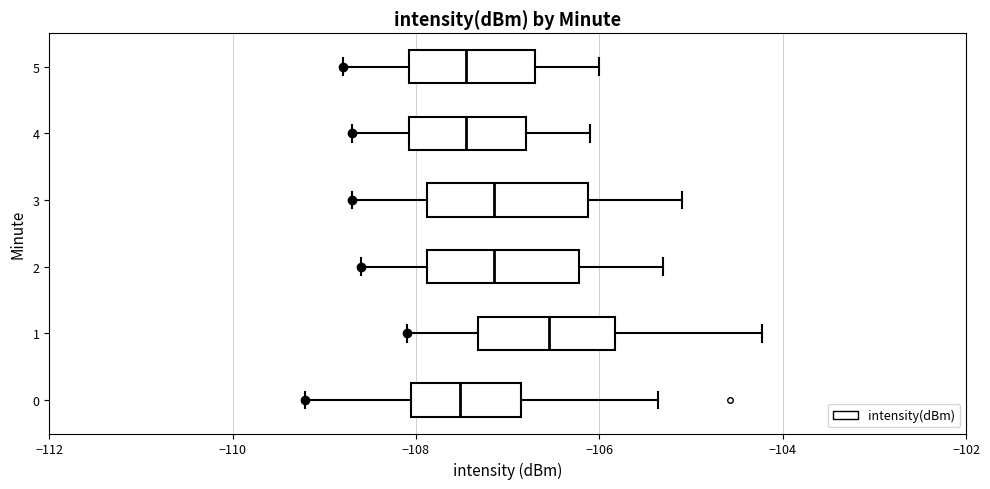

Where does the left whisker of the box at y = 4 end on the x-axis? The values are not printed on the chart, so give them approximately, as read against the axis.

-108.6